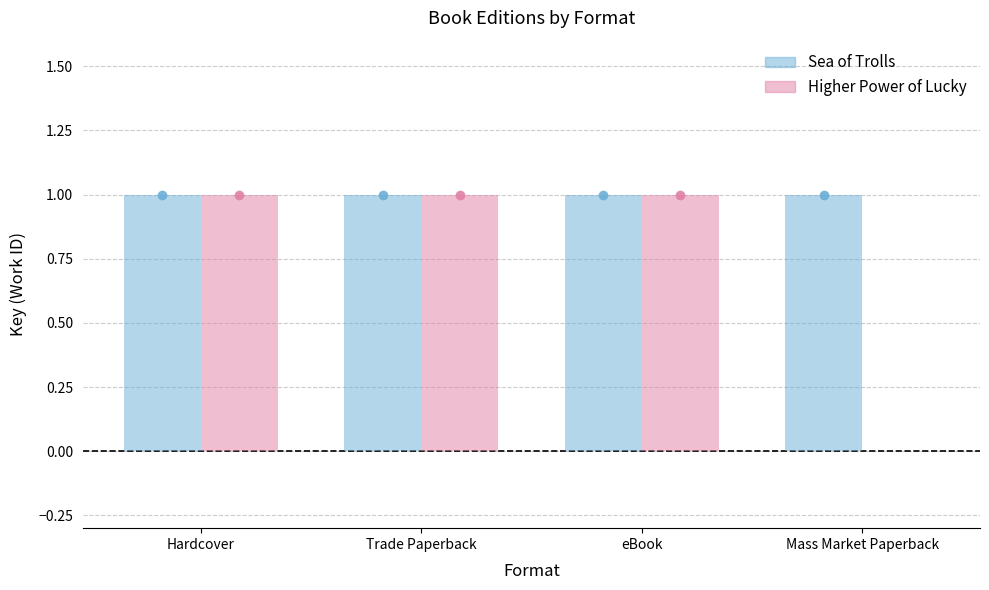

Reading right to left, list all the values displayed in this chart.

Sea of Trolls: 1	1	1	1
Higher Power of Lucky: 0	1	1	1